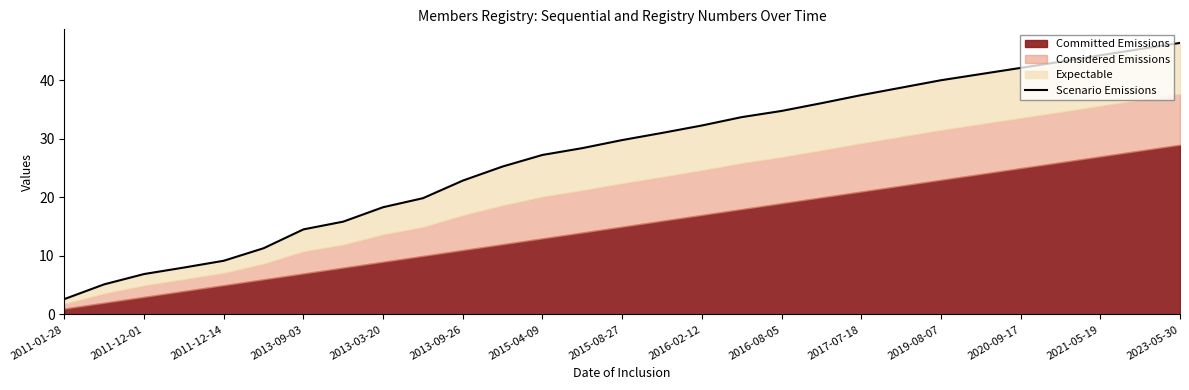

Reading left to right, transcribe all the data shown in this chart.

2.6	5.1	6.9	8.0	9.2	11.3	14.5	15.9	18.3	19.9	22.9	25.3	27.3	28.4	29.8	31.0	32.3	33.7	34.8	36.1	37.5	38.7	40.0	41.1	42.1	43.2	44.3	45.3	46.4